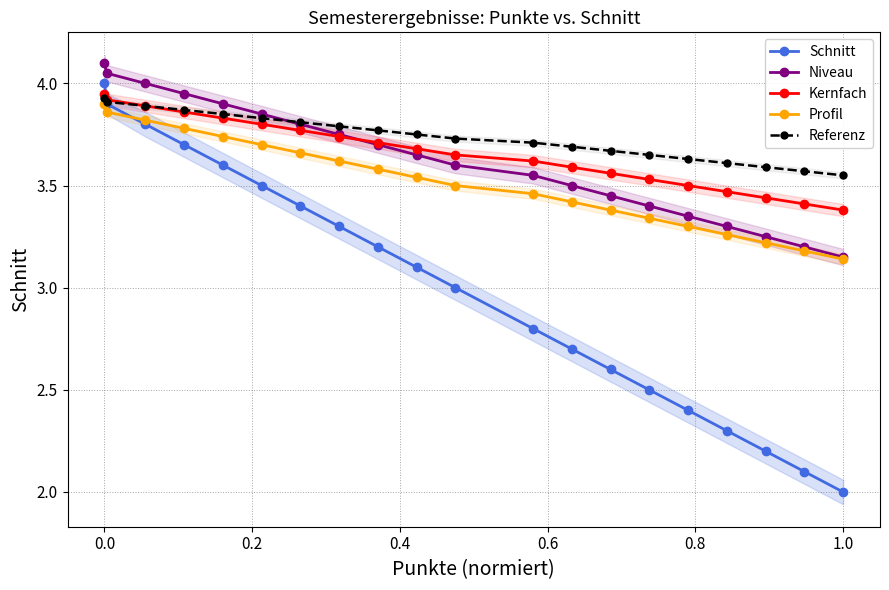

What is the value of the Profil point at the 14th from the left?

3.4